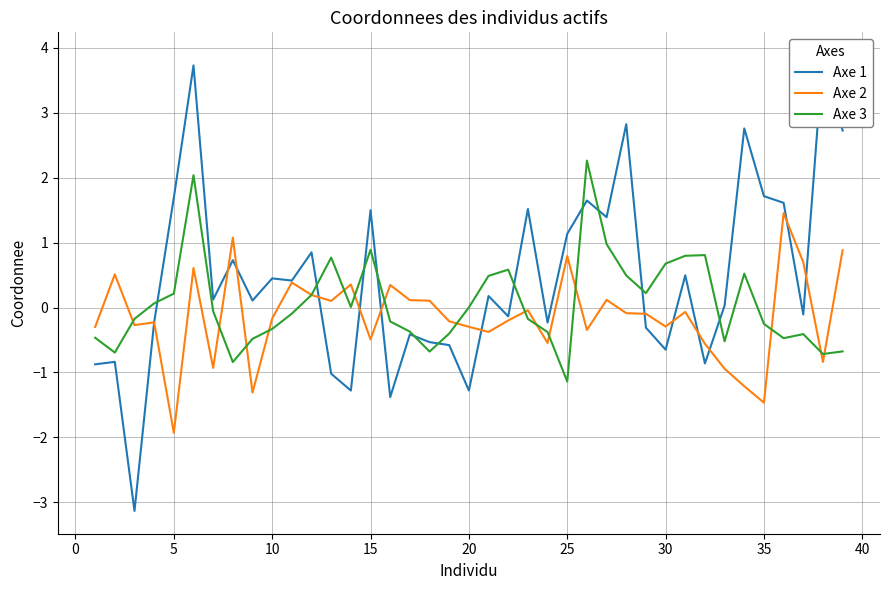

What is the highest value of the Axe 3 series?

2.3